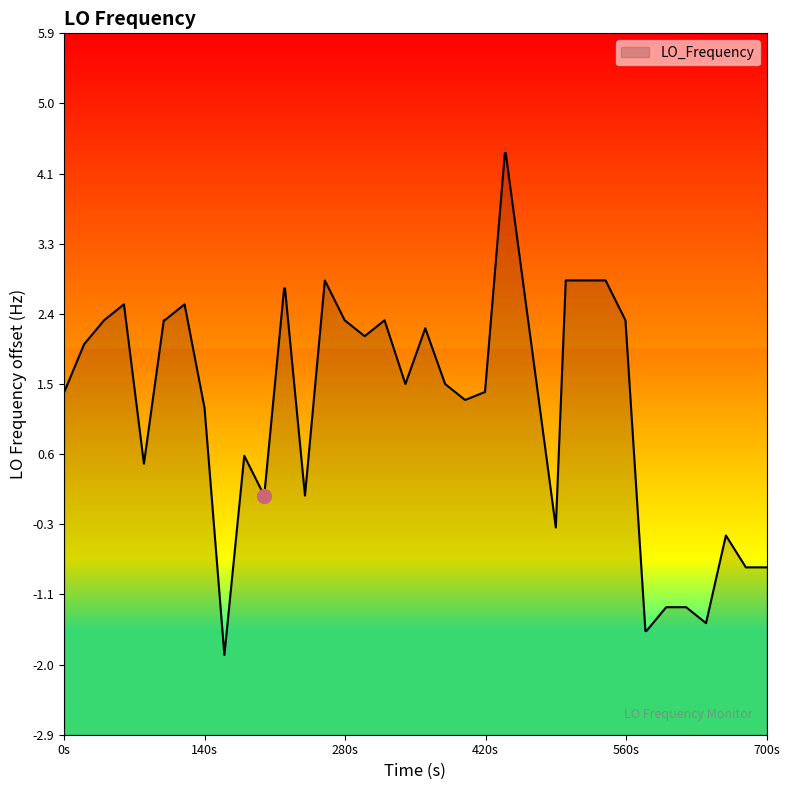

At which label does the data first exceed 1?

0s